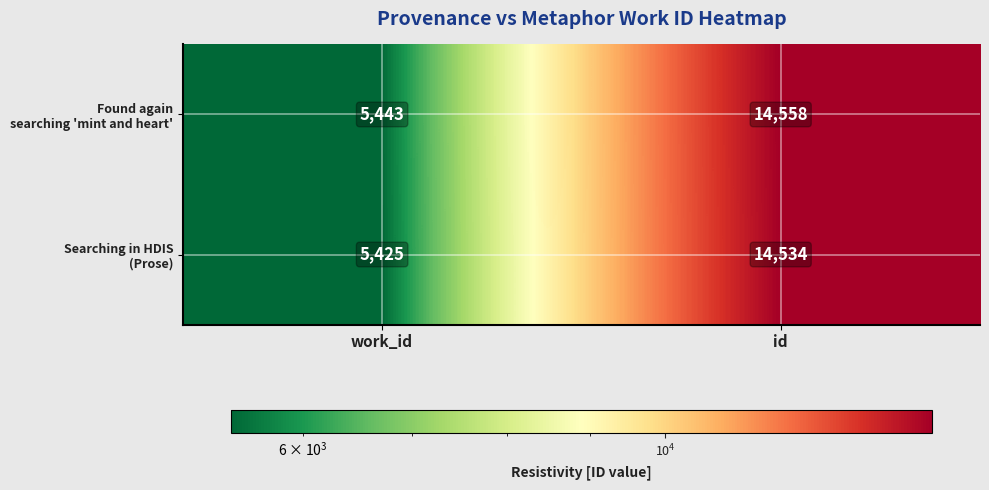

At which category is the sum across all series the highest?

id